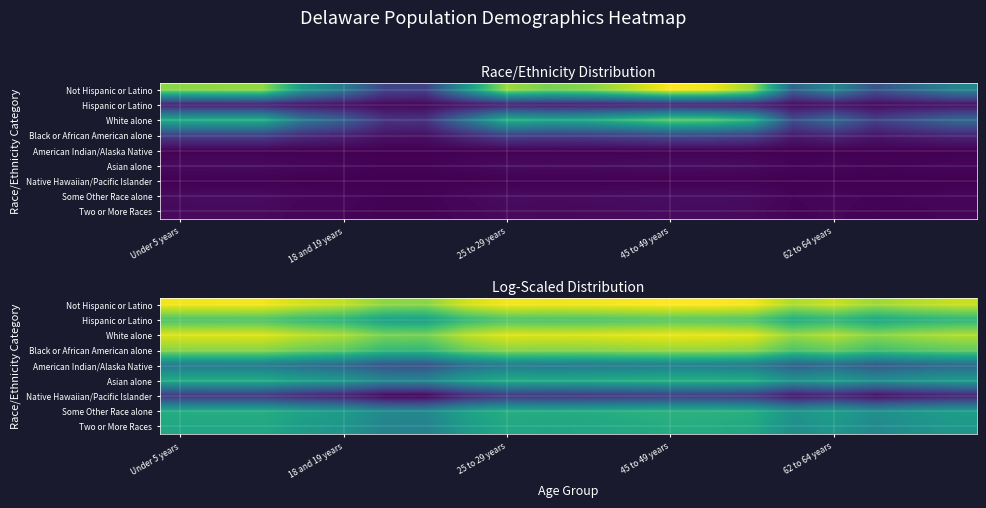

True or false: Hispanic or Latino has a value of 0.4 at Under 5 years.

False